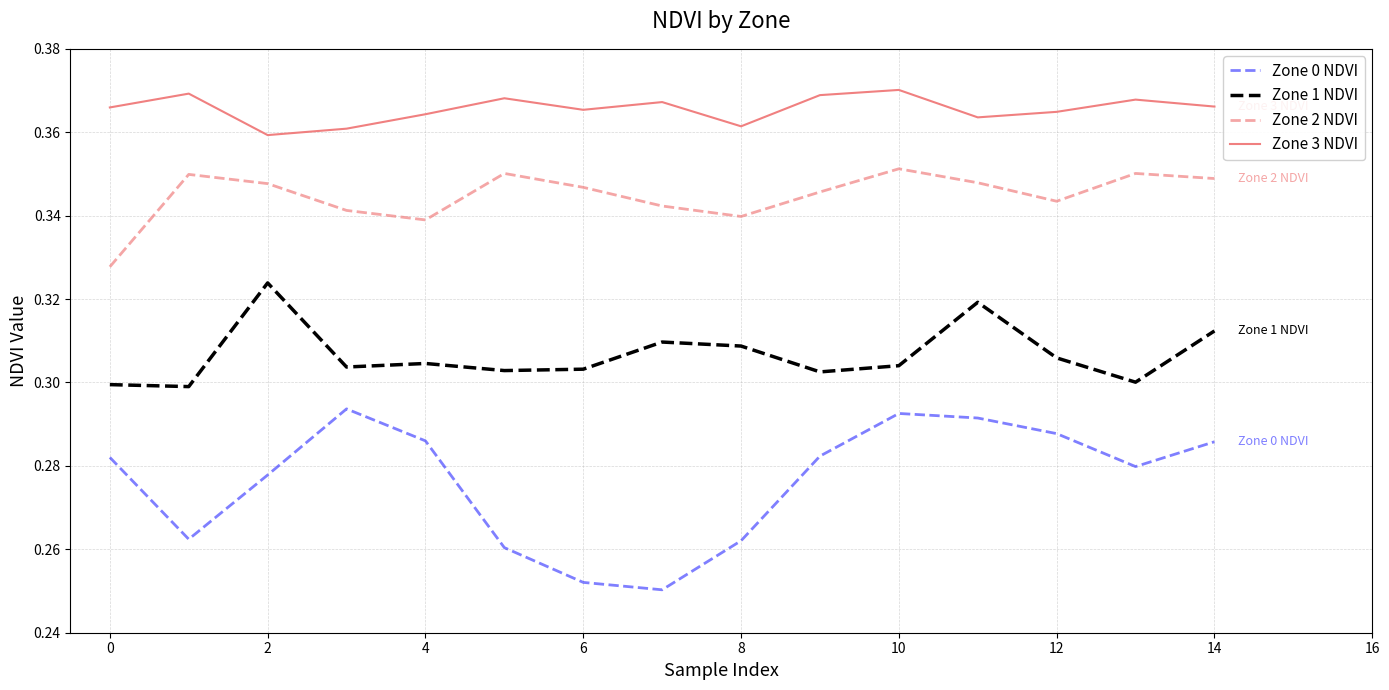

At how many categories does at least one series exceed 0?

15